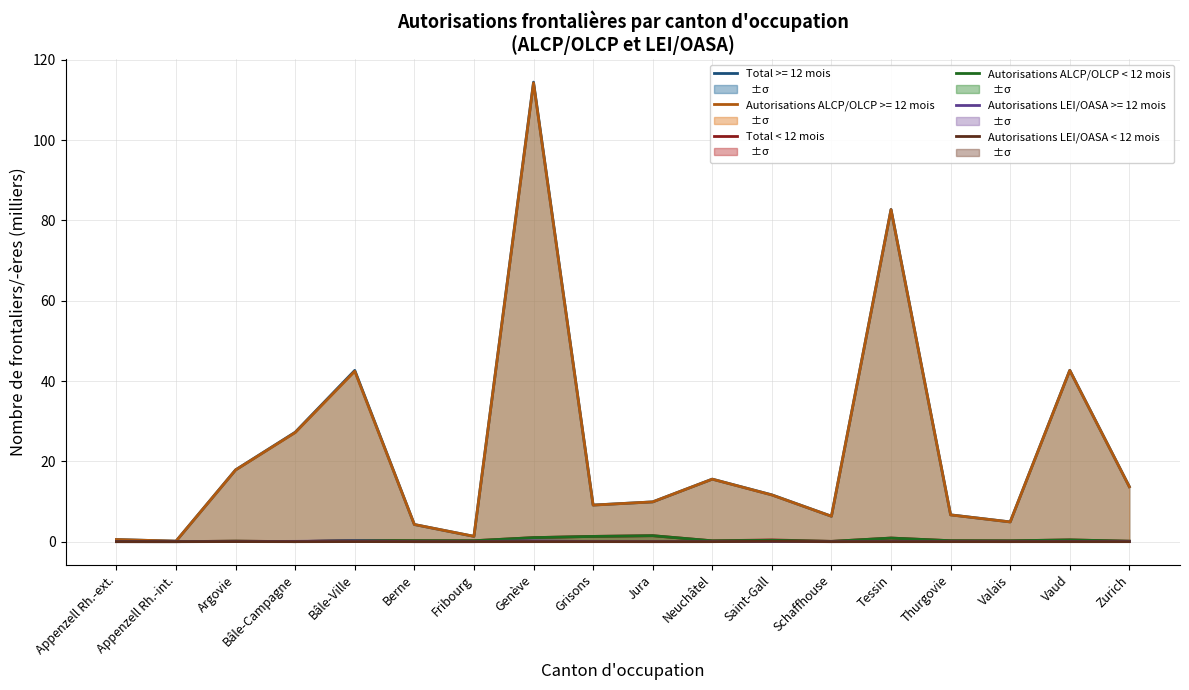

What is the value of the Total < 12 mois point at the 3rd from the left?

0.1